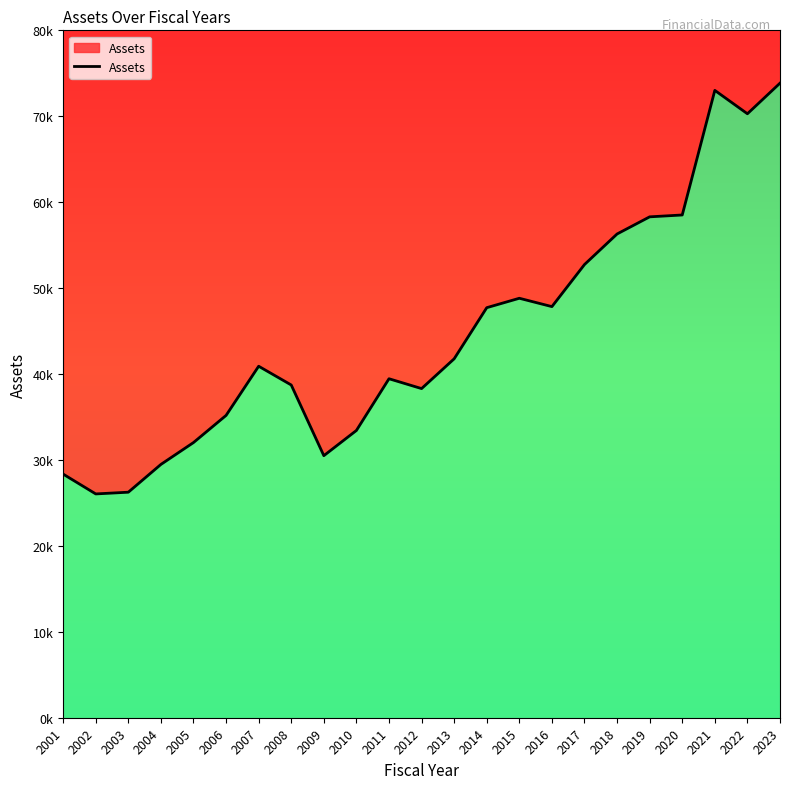

What is the greatest value displayed?

73851.9